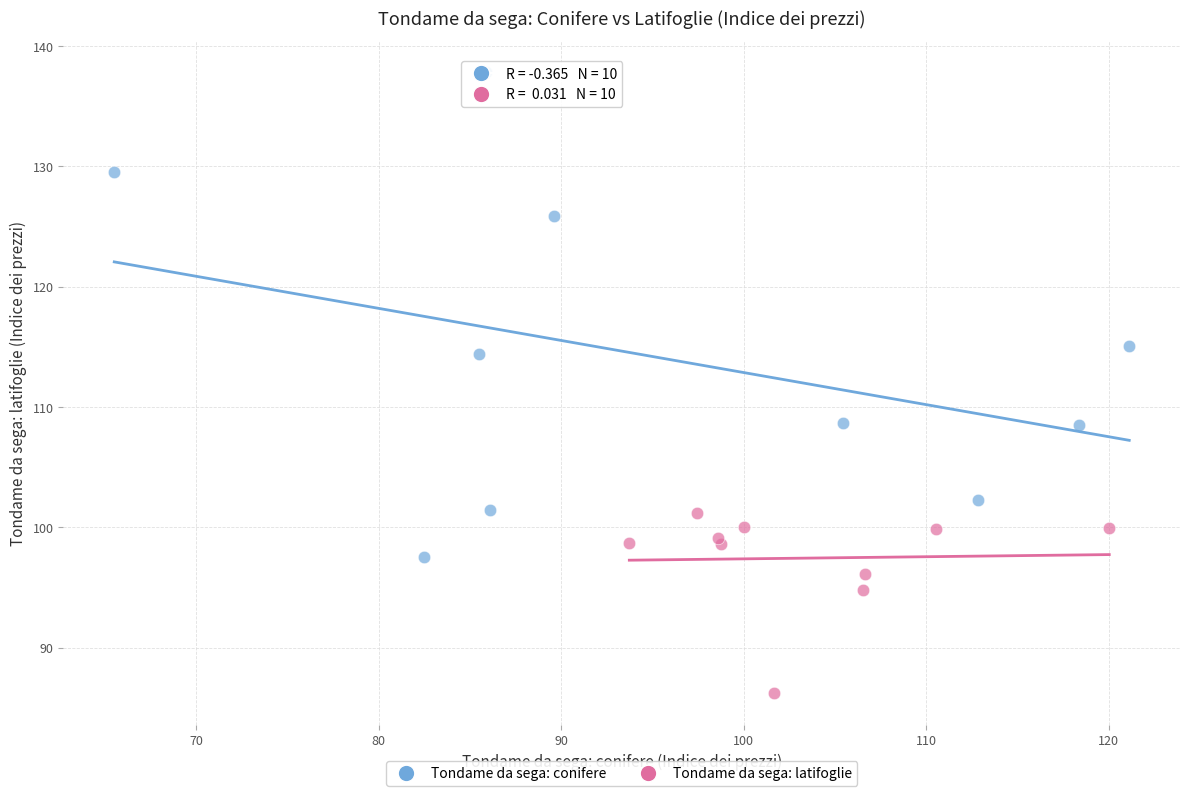

Which series contains the lowest Y value?

Tondame da sega: latifoglie